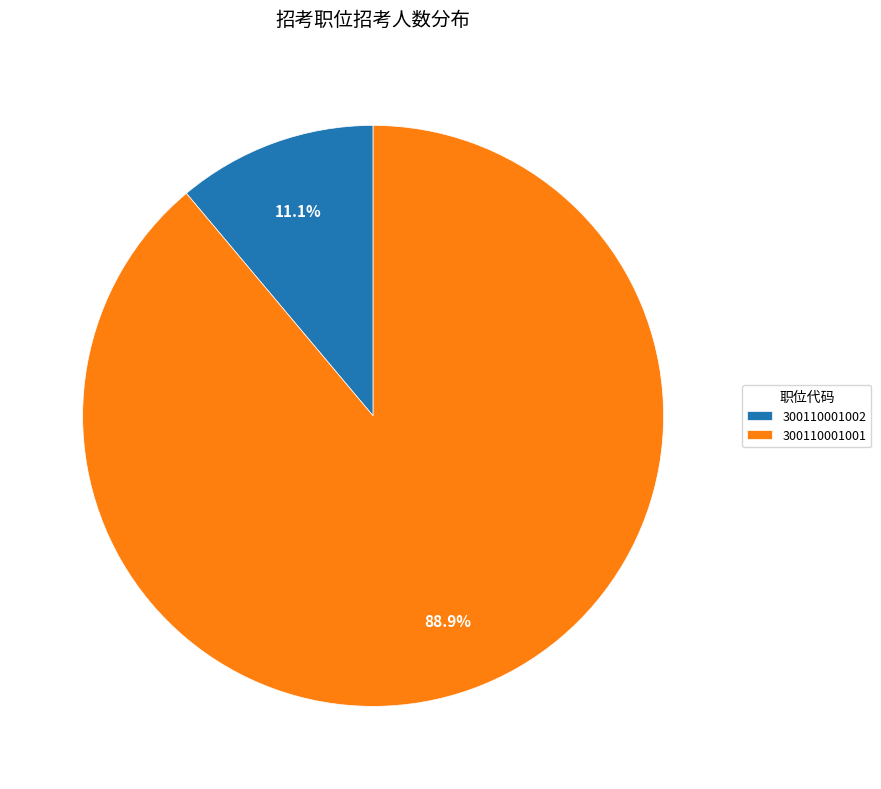

To the nearest percent, what is the combined percentage of 300110001002 and 300110001001?

100%